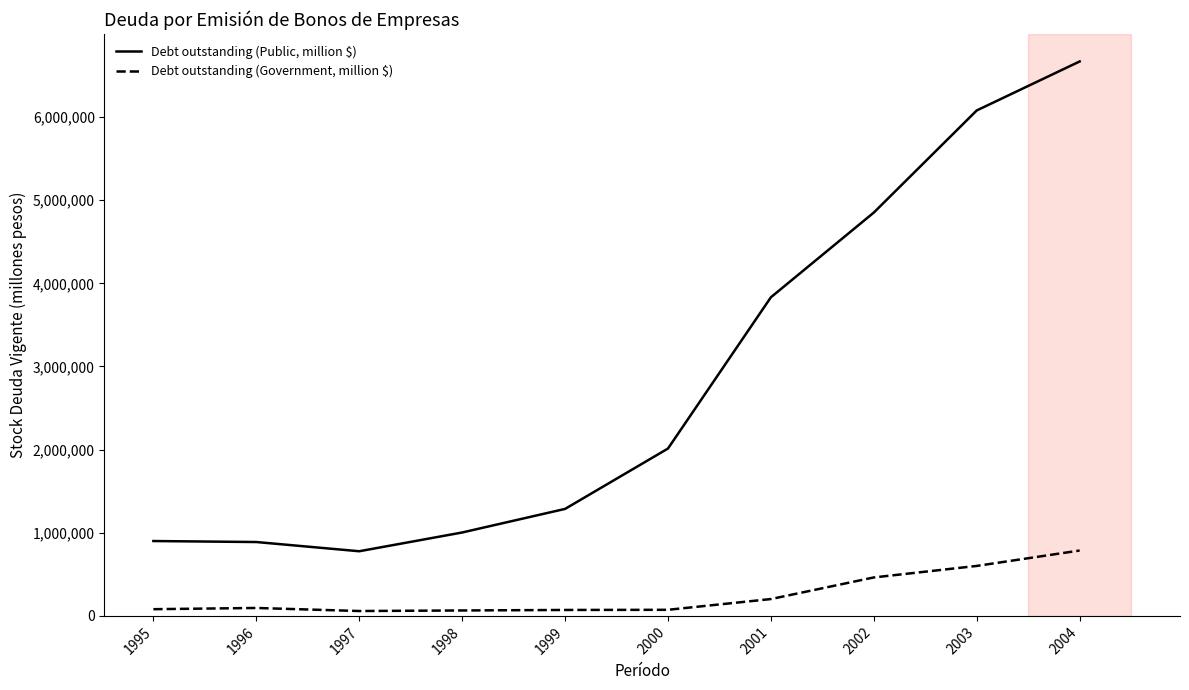

What is the difference between the Debt outstanding (Government, million $) values at 1998 and 2002?

397080